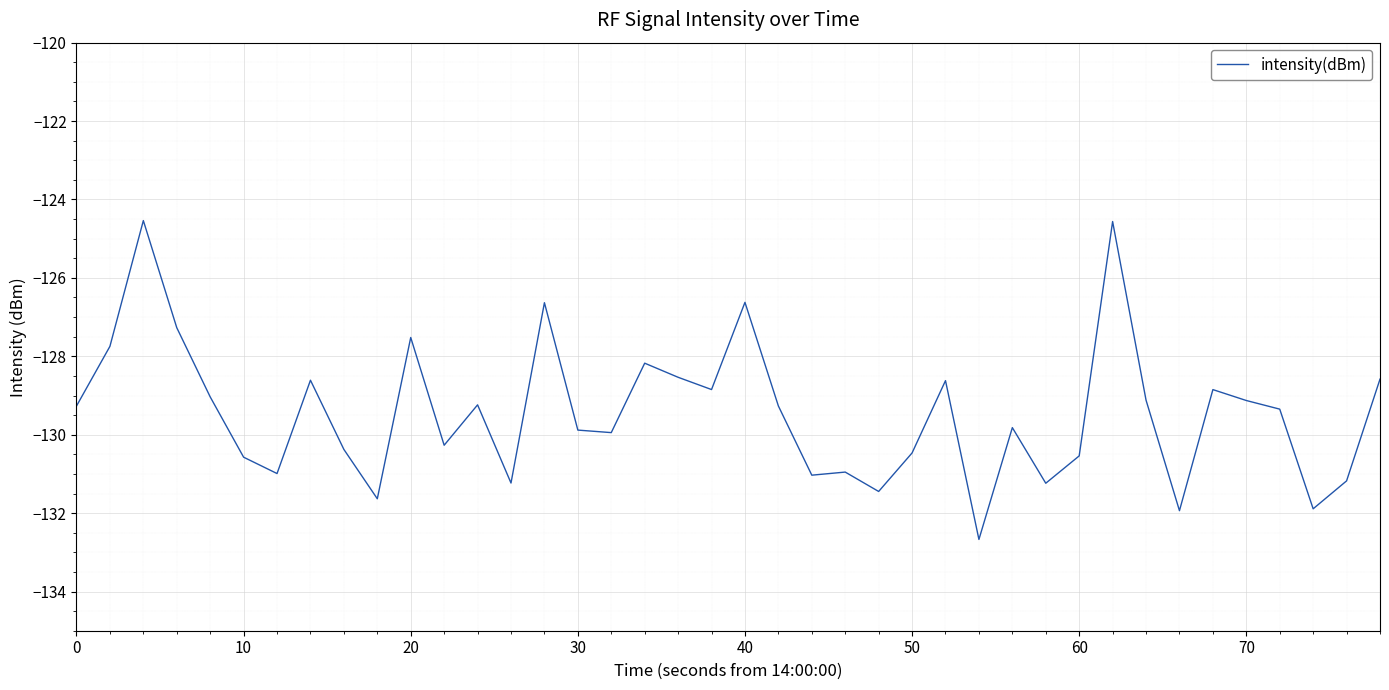

What is the difference between the maximum and minimum values?

8.1